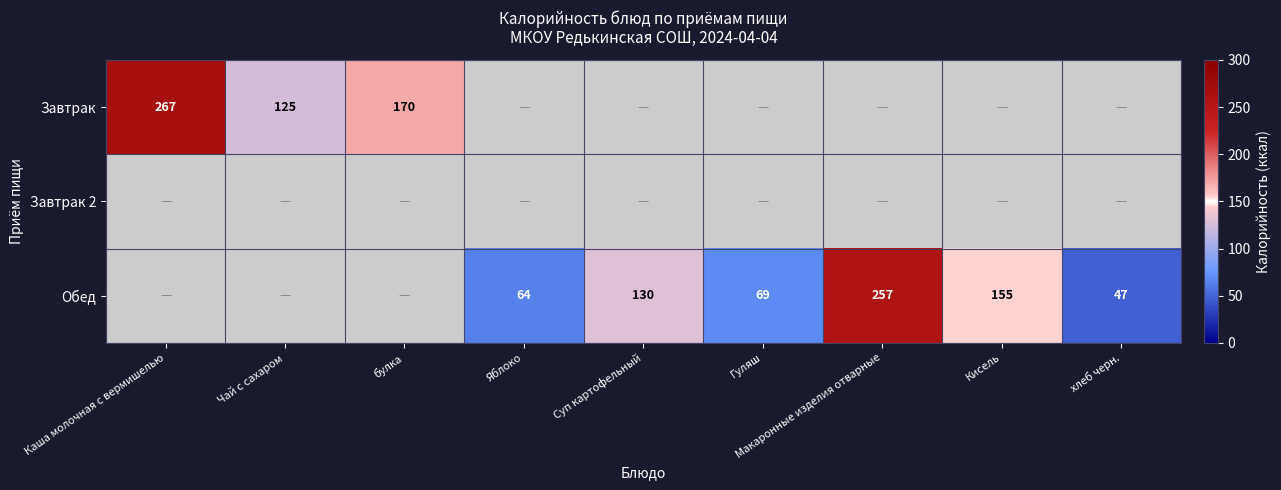

The value of Обед at Яблоко is 64. True or false?

True